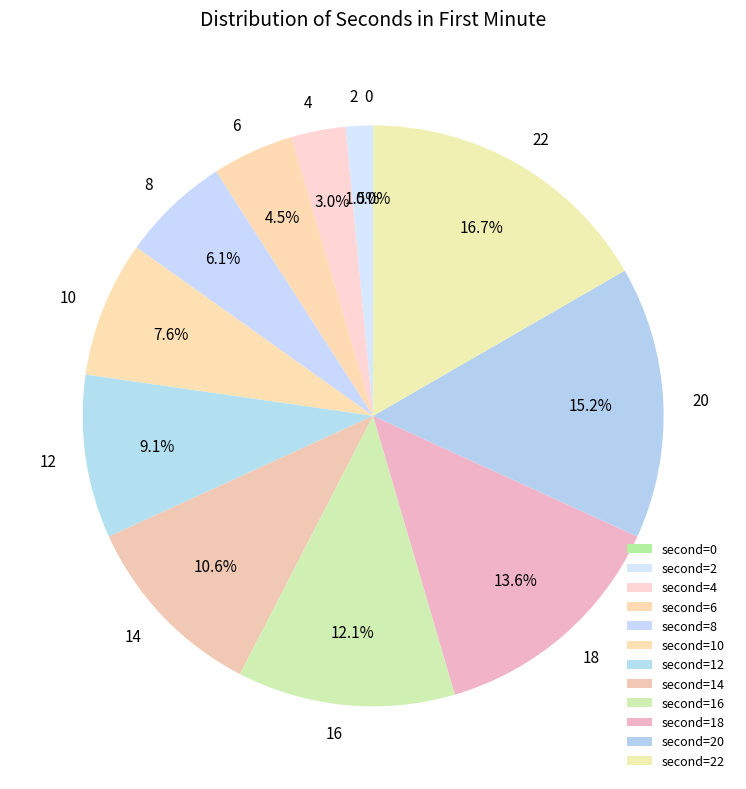

What is the largest slice in the pie chart?

22